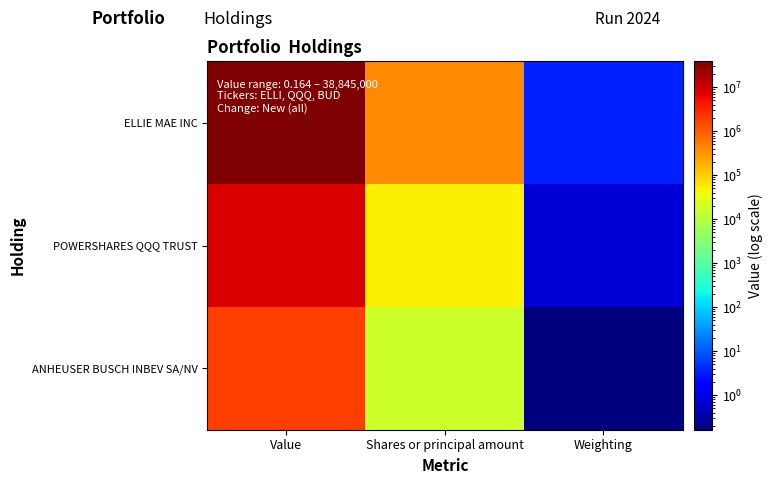

Which label corresponds to the smallest value in the chart?

Weighting